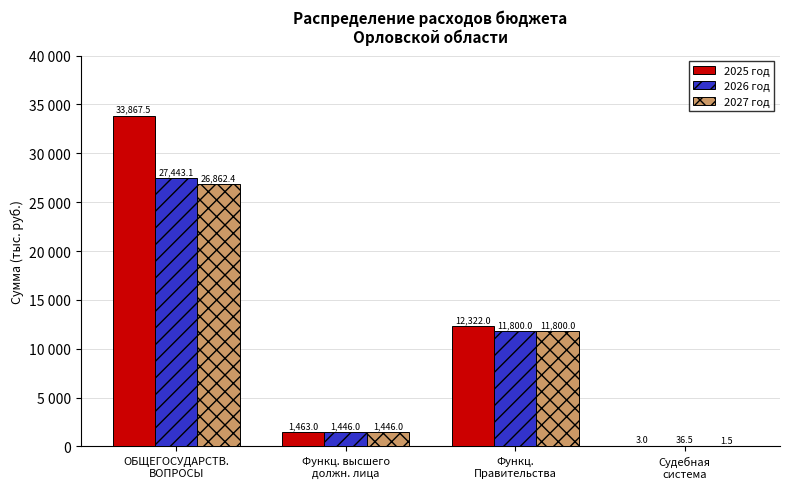

What is the spread (max minus min) of values at Функц.
Правительства?

522.0